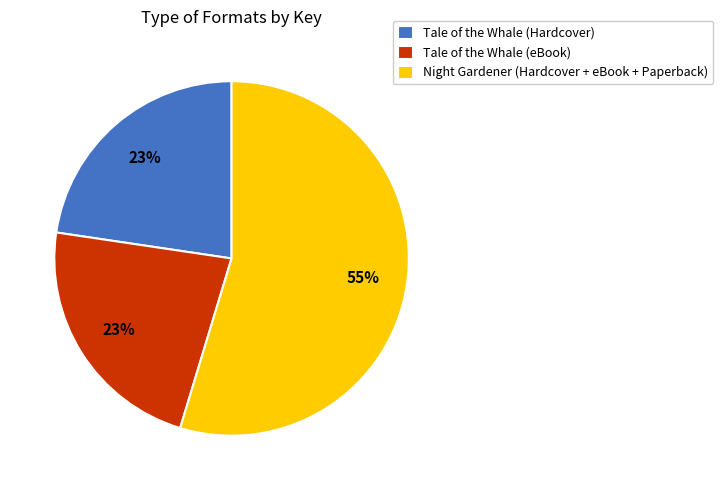

Which category has the biggest portion of the pie?

Night Gardener (Hardcover + eBook + Paperback)